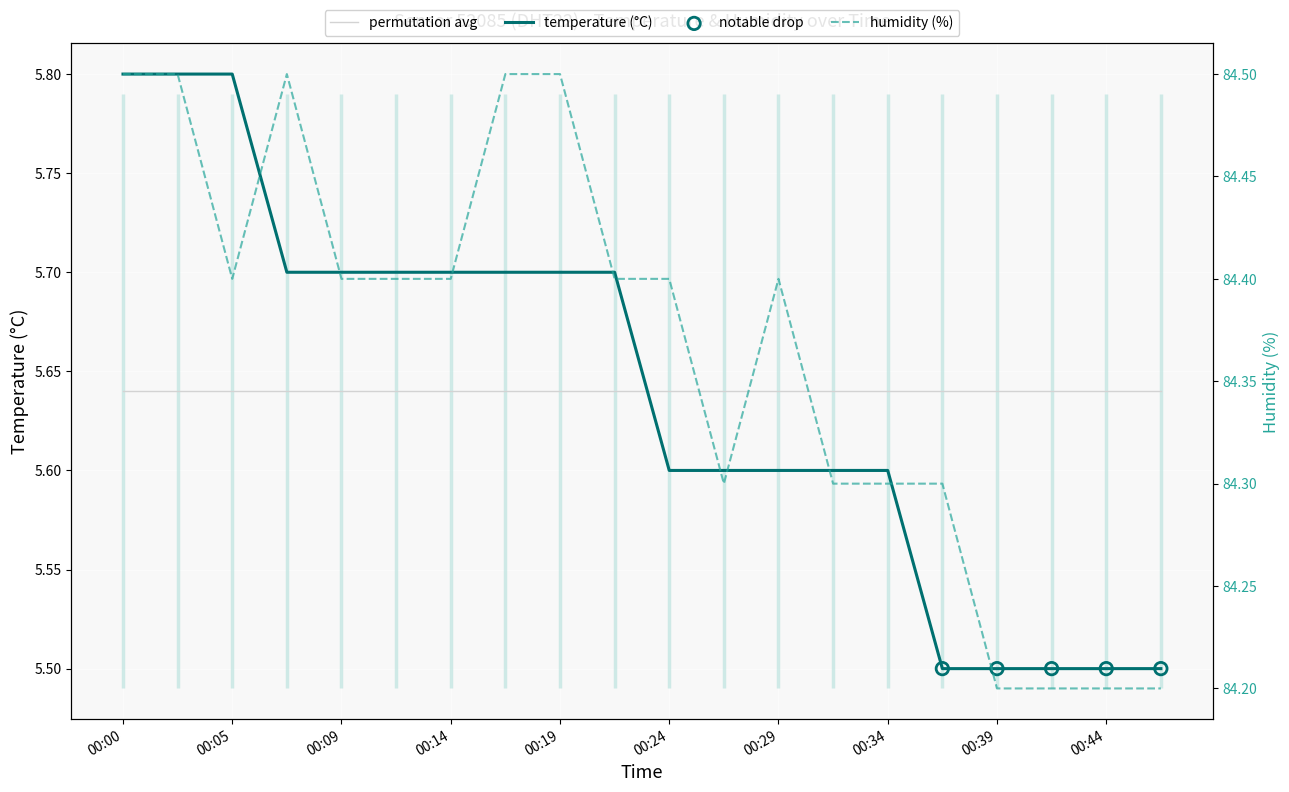

At how many categories does at least one series exceed 83?

20